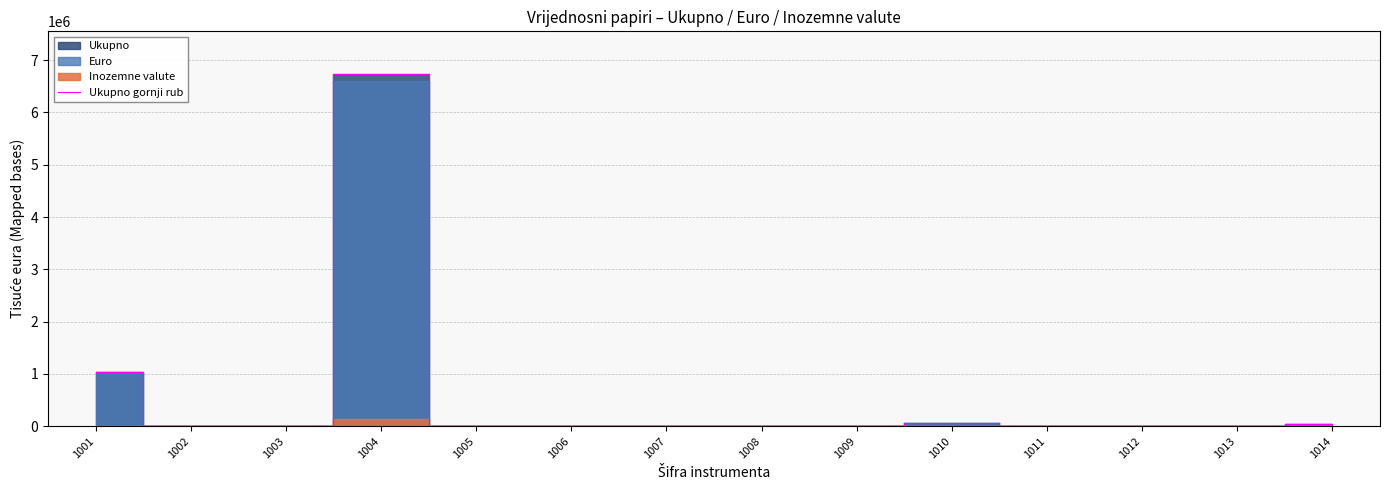

Rank the categories by value from highest to lowest.

1004, 1001, 1010, 1014, 1008, 1007, 1002, 1003, 1005, 1006, 1009, 1011, 1012, 1013